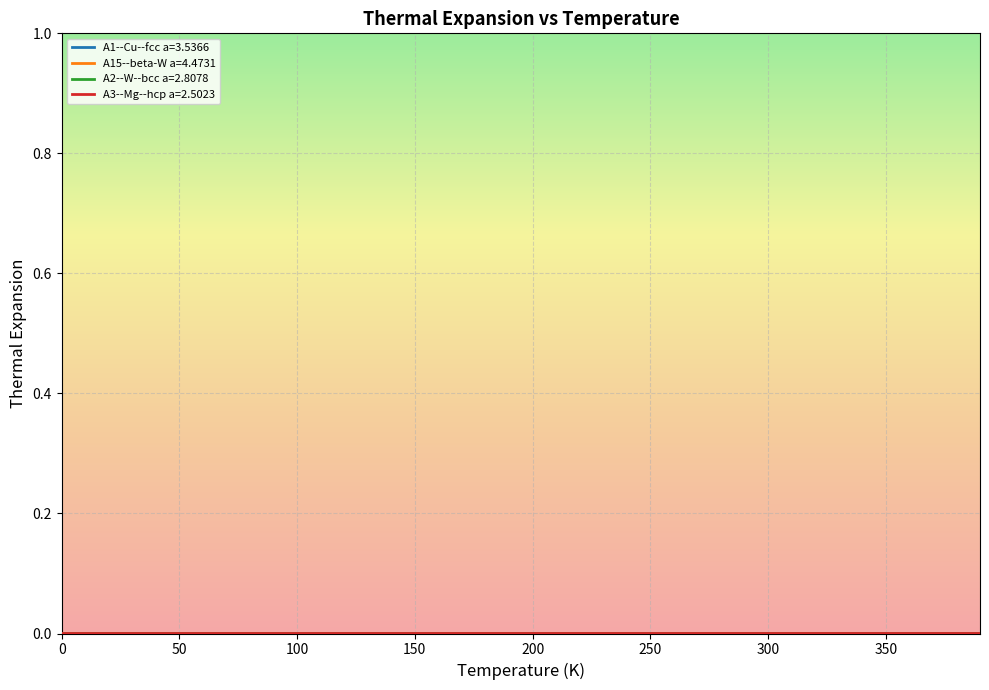

True or false: A3--Mg--hcp a=2.5023 has more than 1 points higher than both neighbors.

False